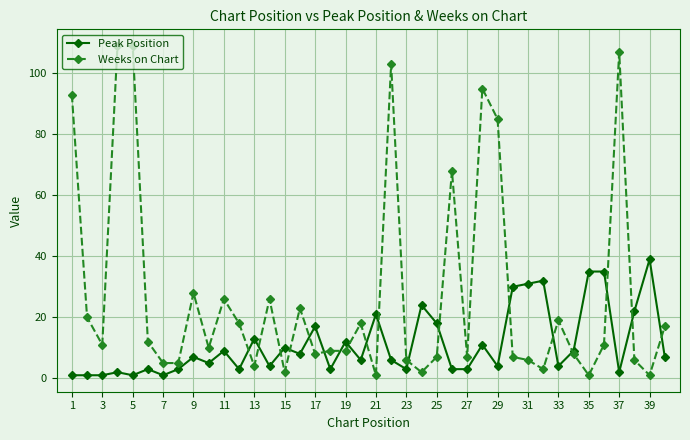

Which series has the largest total across all categories?

Weeks on Chart